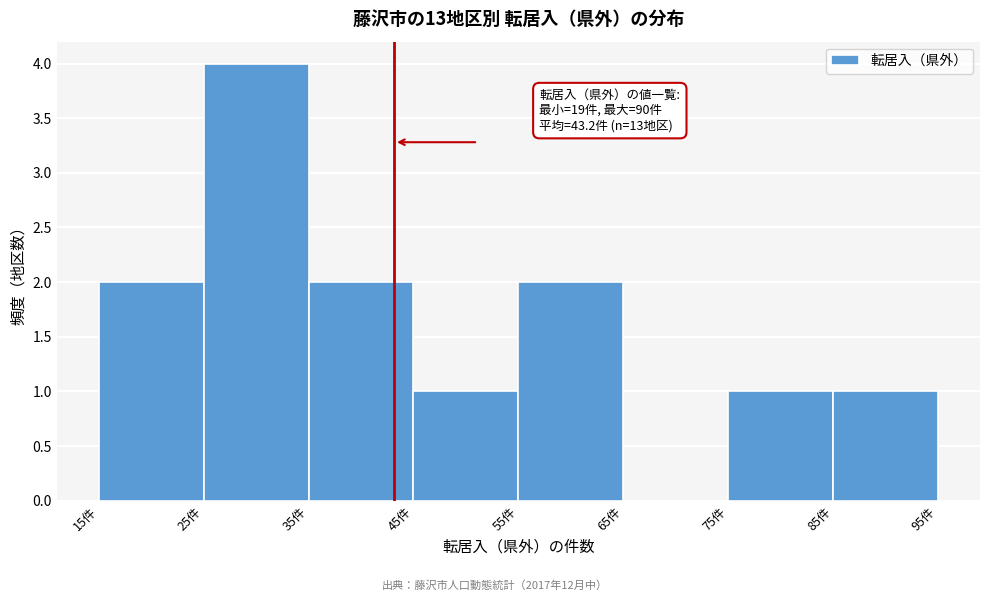

Which range on the x-axis has the tallest bar?

25 to 35